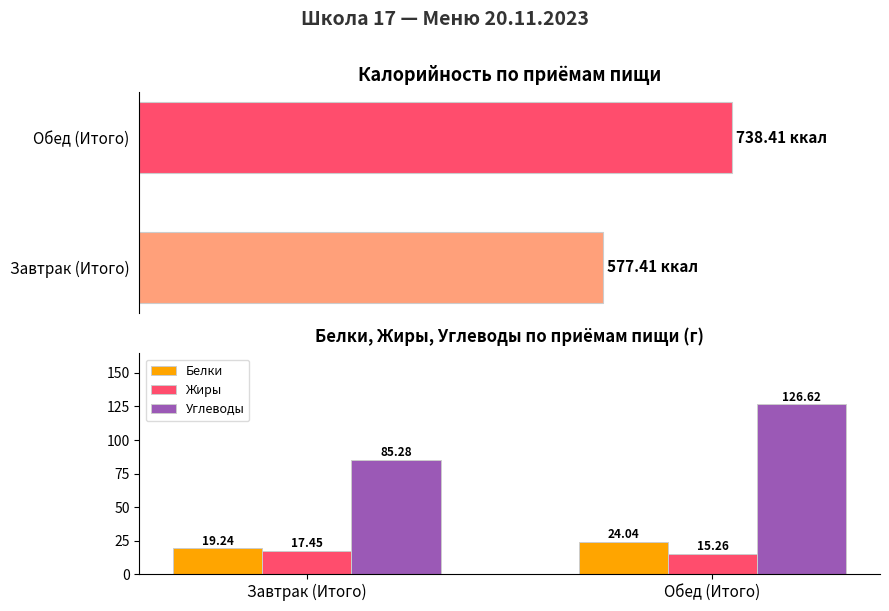

Rank the series by their maximum value, from highest to lowest.

Углеводы, Белки, Жиры